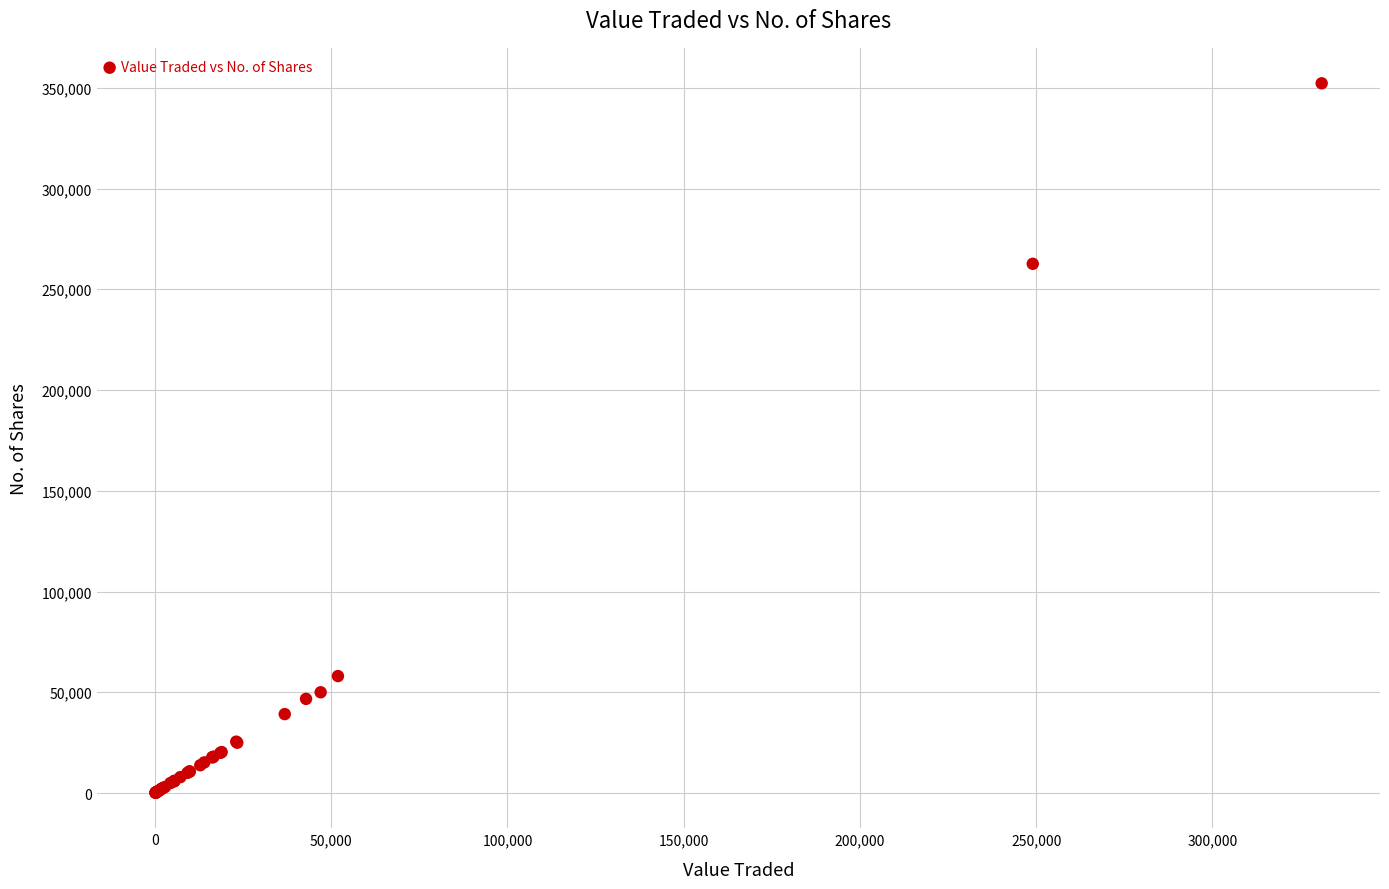

What Y value in the scatter plot is closest to 176169?

262639